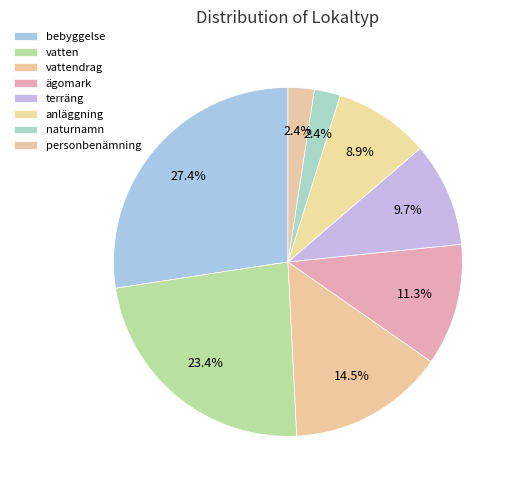

What percentage is the naturnamn slice, to the nearest percent?

2%